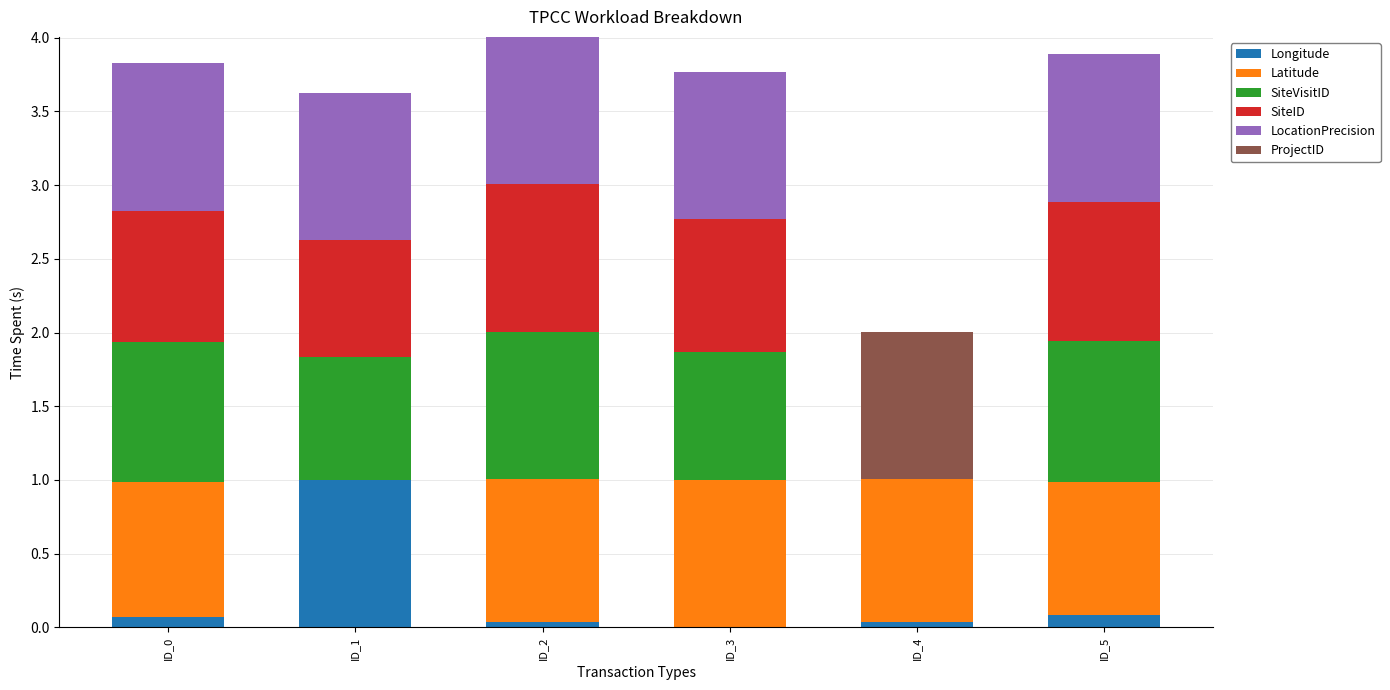

What is the total value across all series at ID_1?

3.6